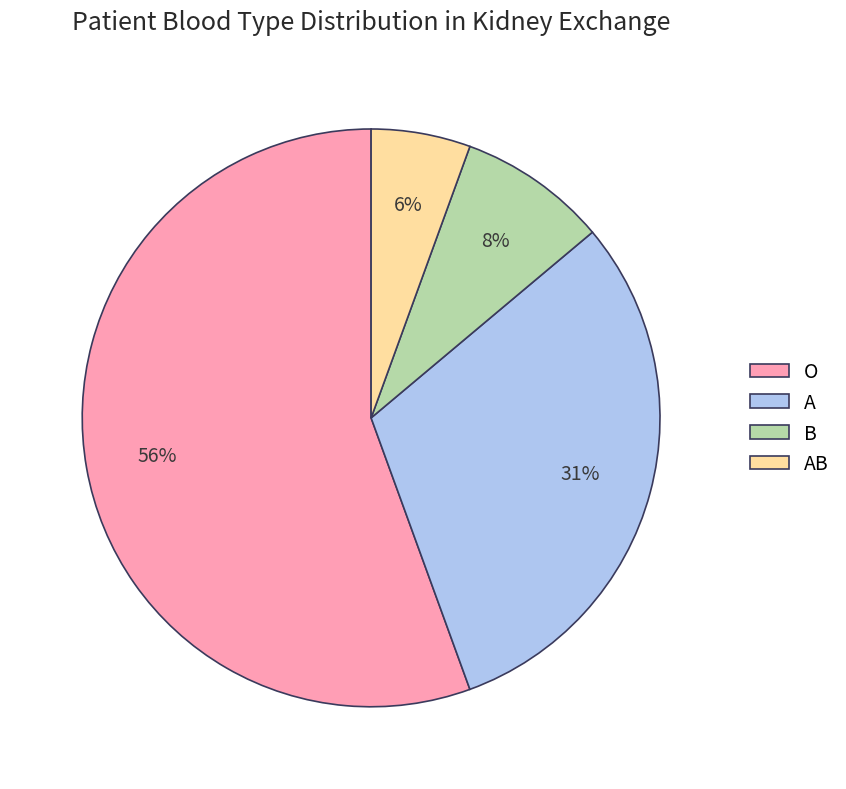

Is there any slice that represents more than half of the pie?

Yes